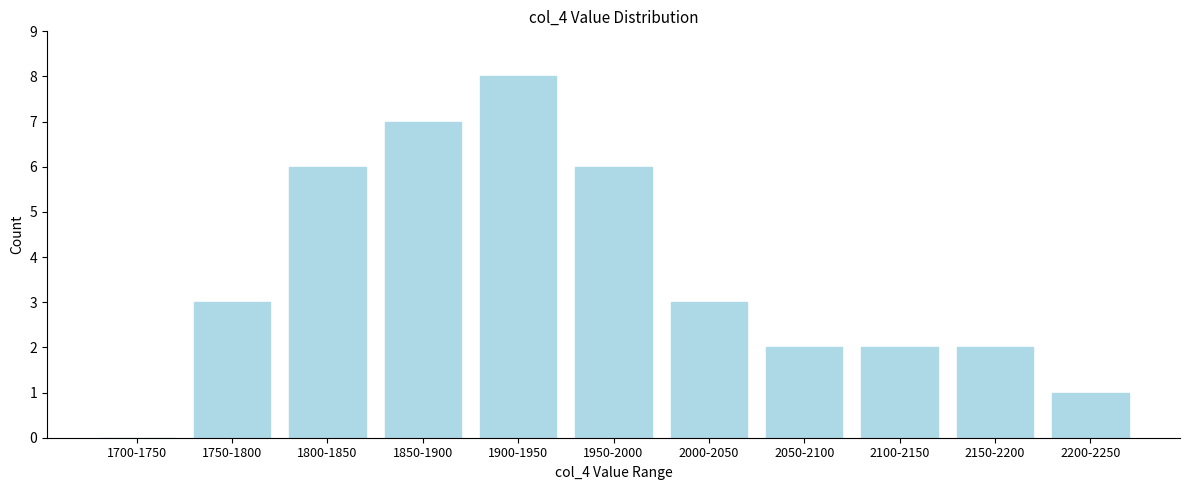

Reading left to right, what are all the values shown in this chart?

1700-1750=0	1750-1800=3	1800-1850=6	1850-1900=7	1900-1950=8	1950-2000=6	2000-2050=3	2050-2100=2	2100-2150=2	2150-2200=2	2200-2250=1